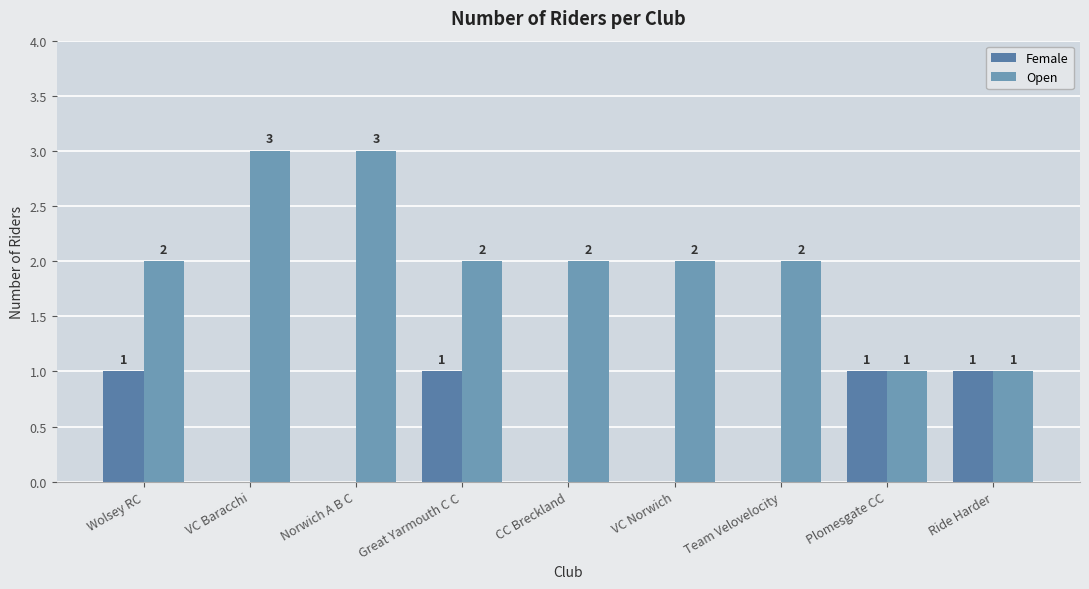

Are the bars horizontal?

No